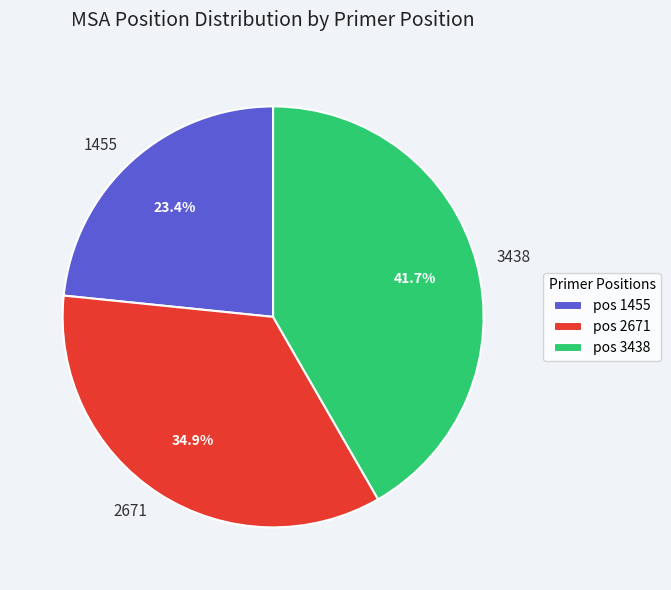

What is the largest slice in the pie chart?

3438